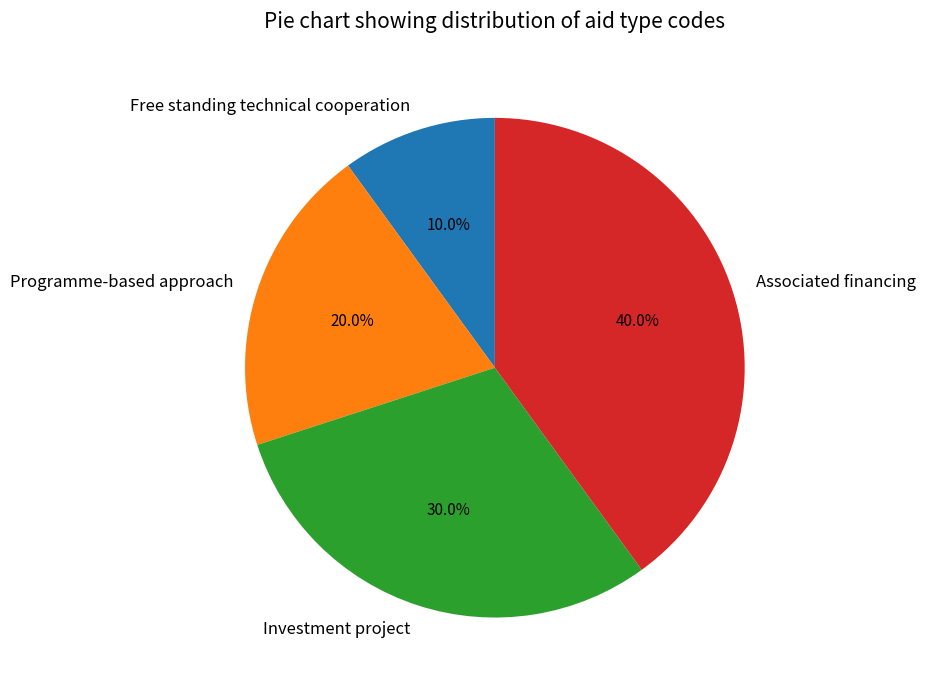

To the nearest percent, what portion does Investment project represent?

30%